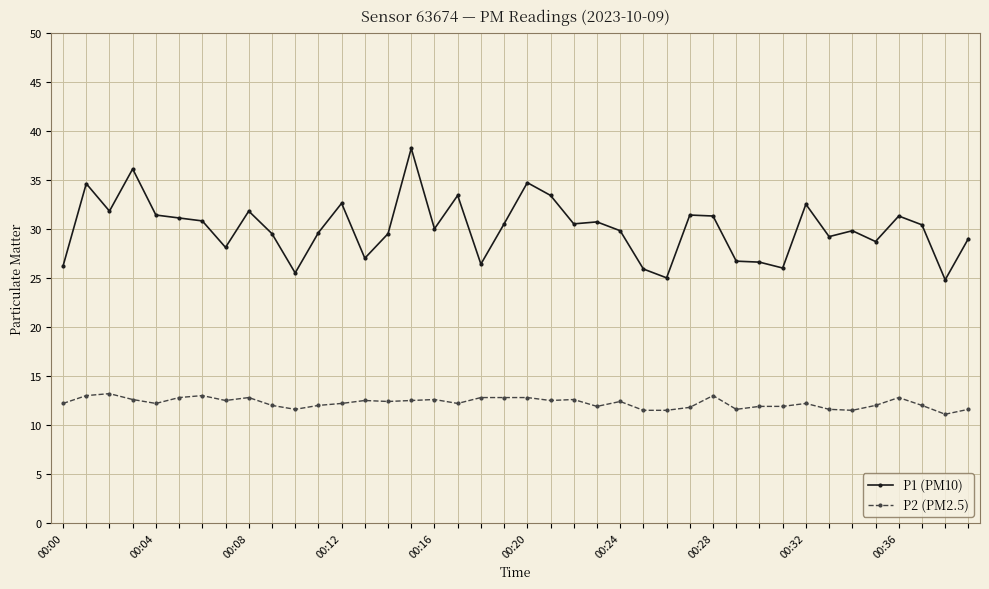

How many lines are shown in the chart?

2